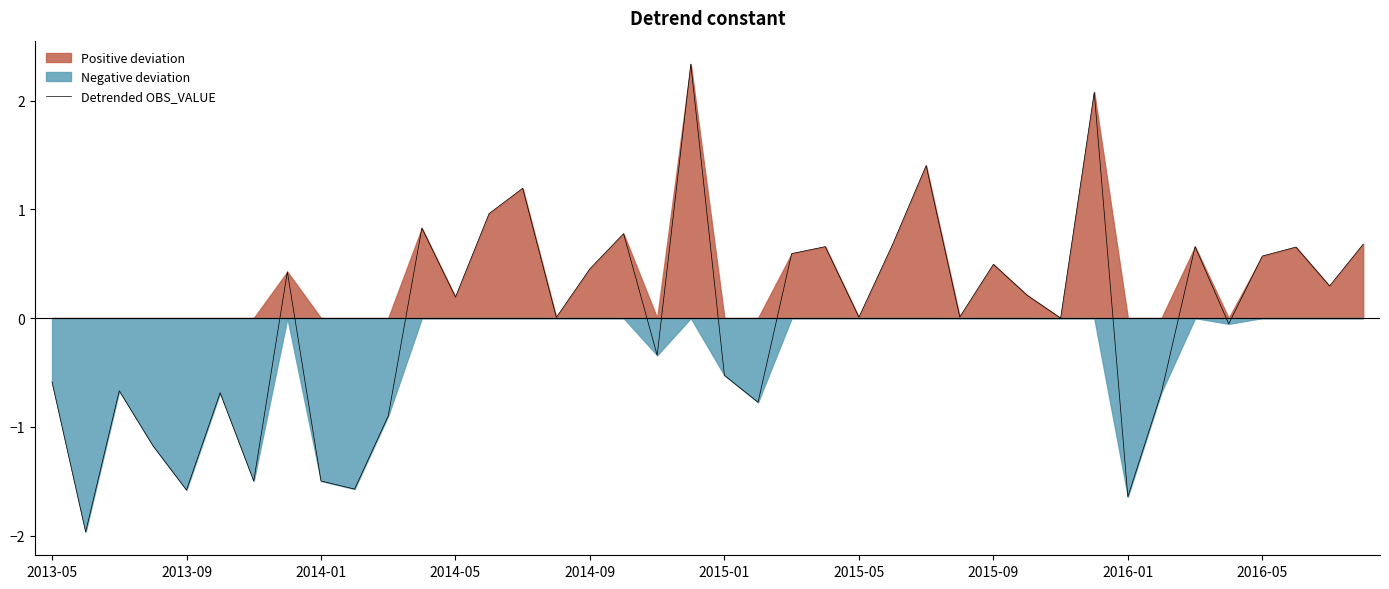

What is the highest value of the Detrended OBS_VALUE series?

2.3